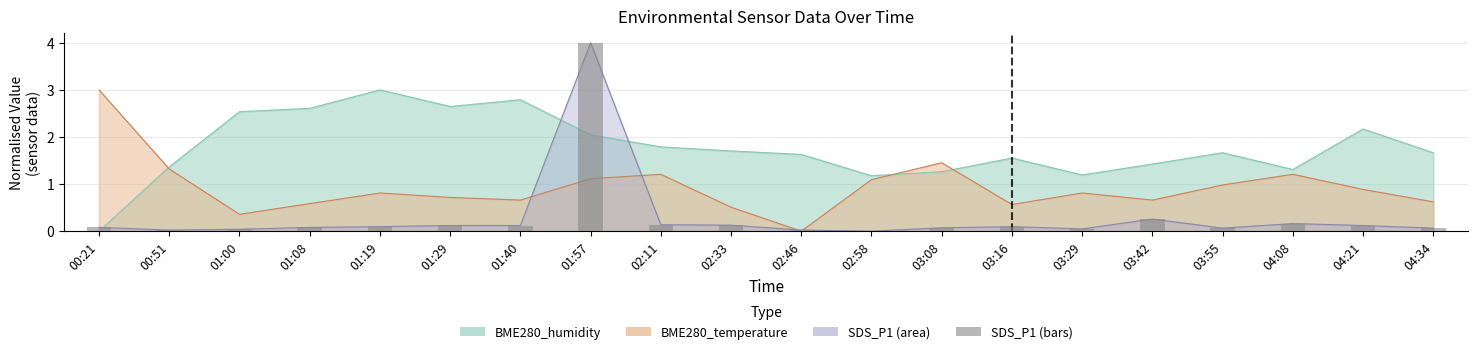

Reading left to right, extract all data points from this chart.

00:21=0.1	00:51=0.0	01:00=0.0	01:08=0.1	01:19=0.1	01:29=0.1	01:40=0.1	01:57=4.0	02:11=0.1	02:33=0.1	02:46=0.0	02:58=0.0	03:08=0.1	03:16=0.1	03:29=0.0	03:42=0.3	03:55=0.1	04:08=0.2	04:21=0.1	04:34=0.1